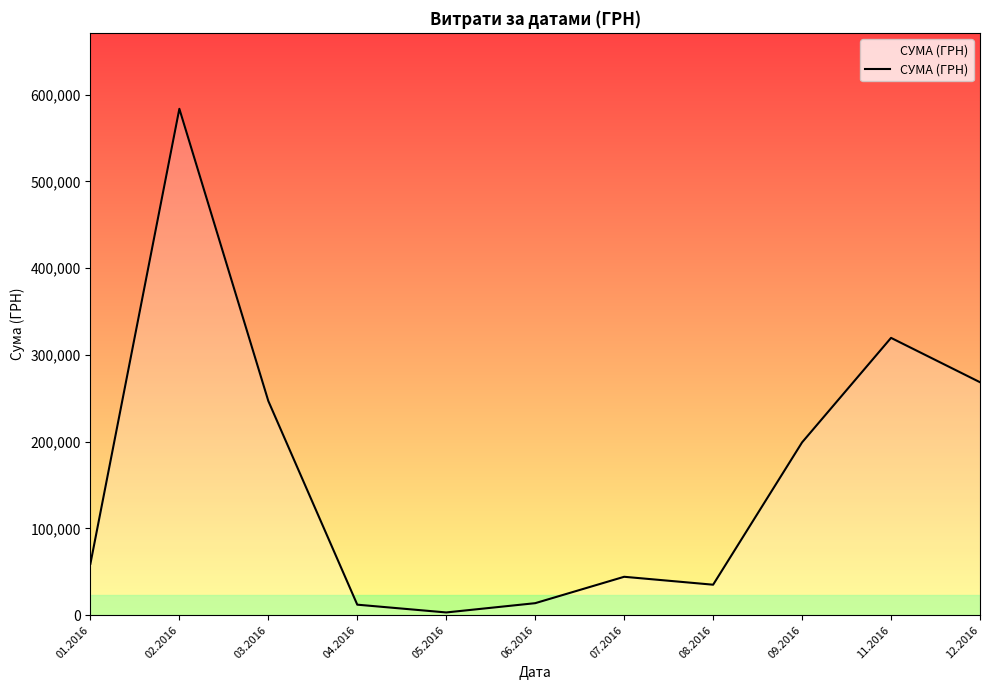

What is the minimum value shown in the chart?

3157.1